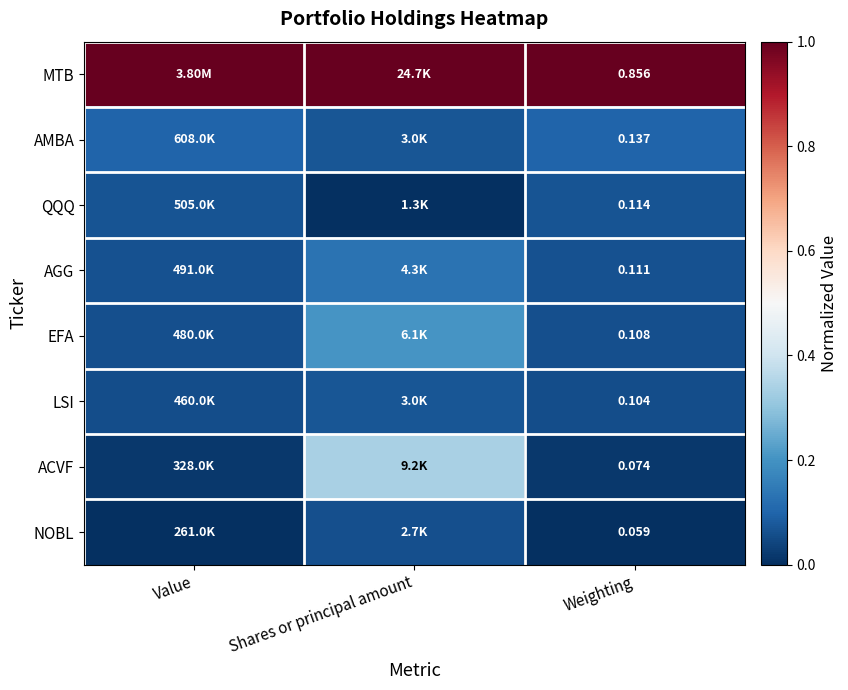

At how many categories does at least one series exceed 0?

3